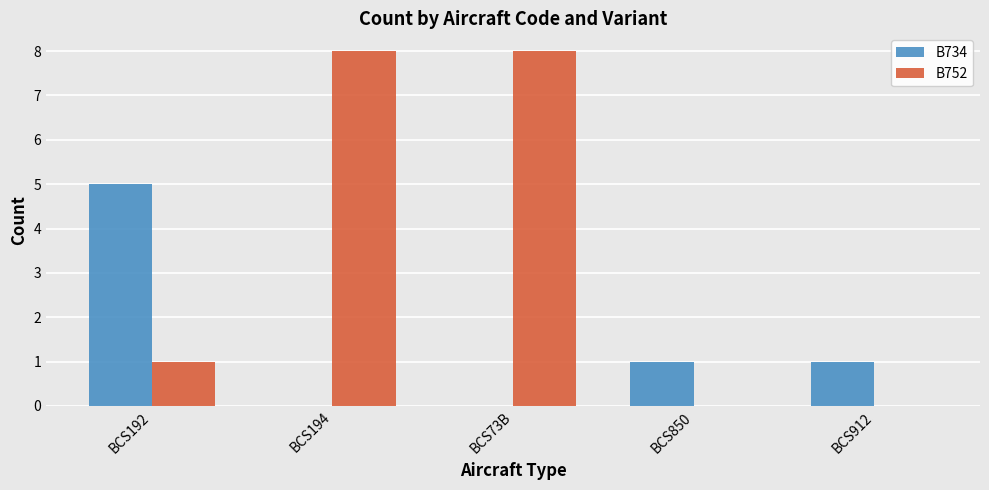

What is the maximum value shown in the chart?

8